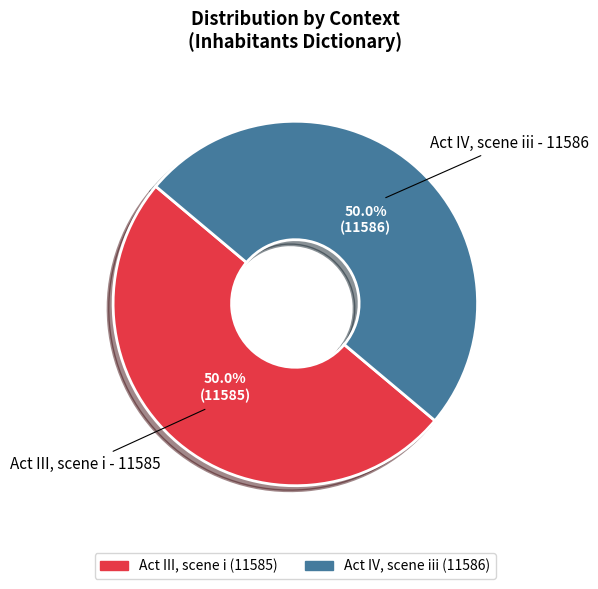

Approximately how many times larger is the value at Act III, scene i compared to Act IV, scene iii?

1.0